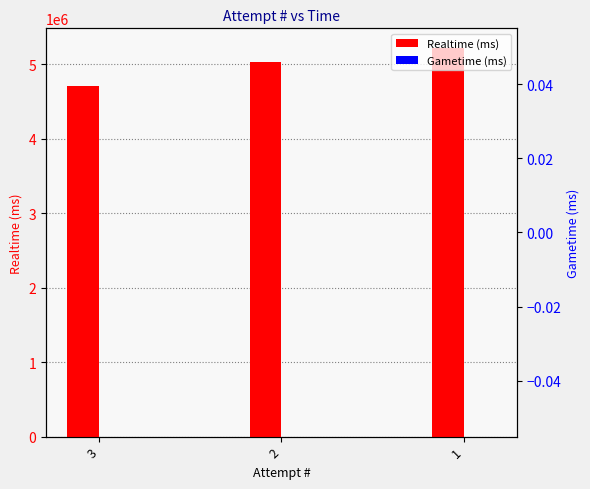

Which series changed the most between 2 and 1?

Realtime (ms)